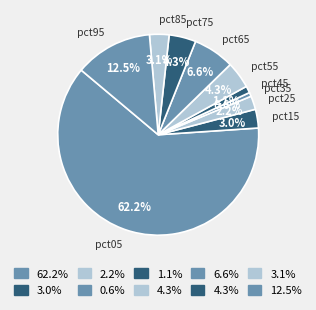

To the nearest percent, what is the average slice percentage?

10%